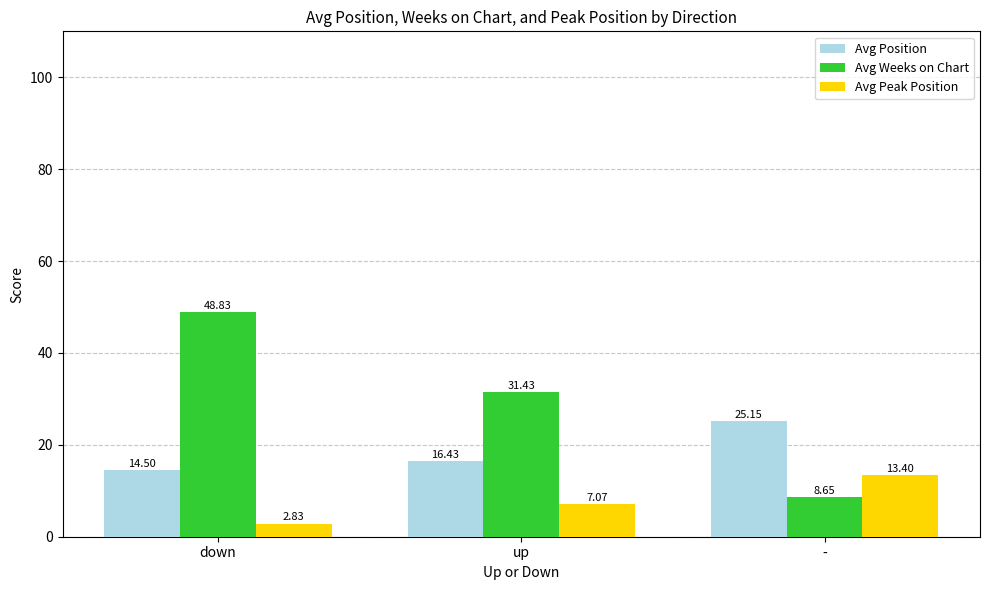

Where is Avg Position nearest to the value 19?

up